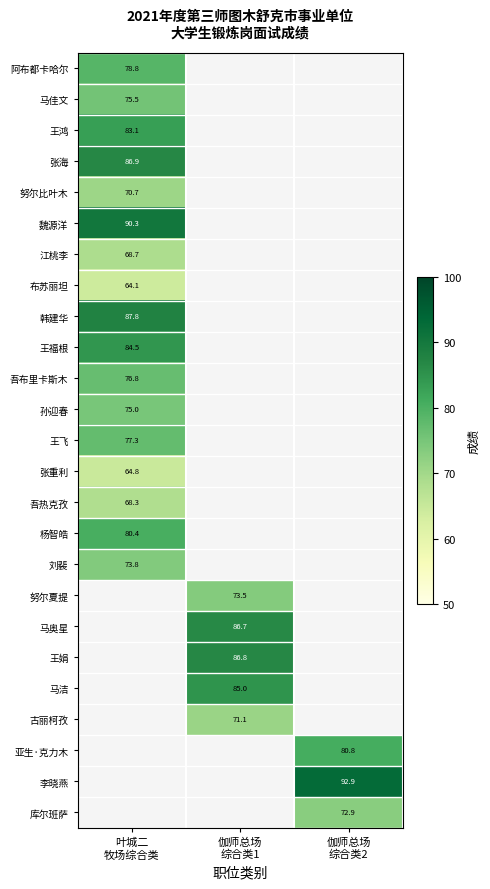

What is the approximate value of 李晓燕 at 伽师总场 综合类2?

92.9